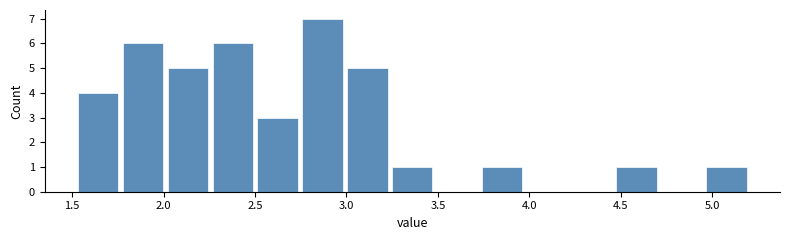

Reading left to right, transcribe this chart: for each bar, give the range it covers on the x-axis and its height. Neither the bar edges nor the heights are printed on the chart, so give them approximately, as read against the axes.

1.50 to 1.75: 4
1.75 to 2.00: 6
2.00 to 2.25: 5
2.25 to 2.50: 6
2.50 to 2.75: 3
2.75 to 3.00: 7
3.00 to 3.25: 5
3.25 to 3.50: 1
3.50 to 3.75: 0
3.75 to 3.95: 1
3.95 to 4.20: 0
4.20 to 4.45: 0
4.45 to 4.70: 1
4.70 to 4.95: 0
4.95 to 5.20: 1